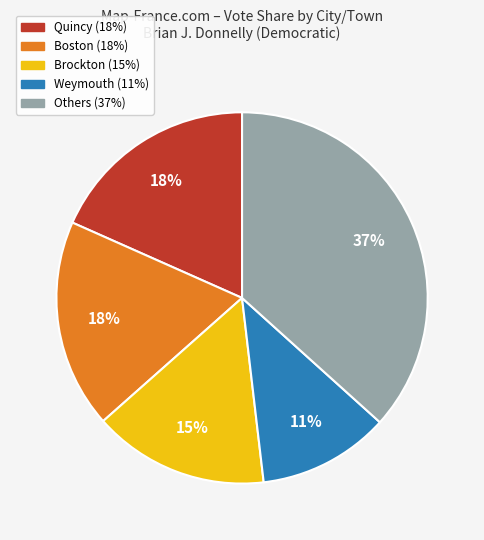

To the nearest percent, what is the average slice percentage?

20%